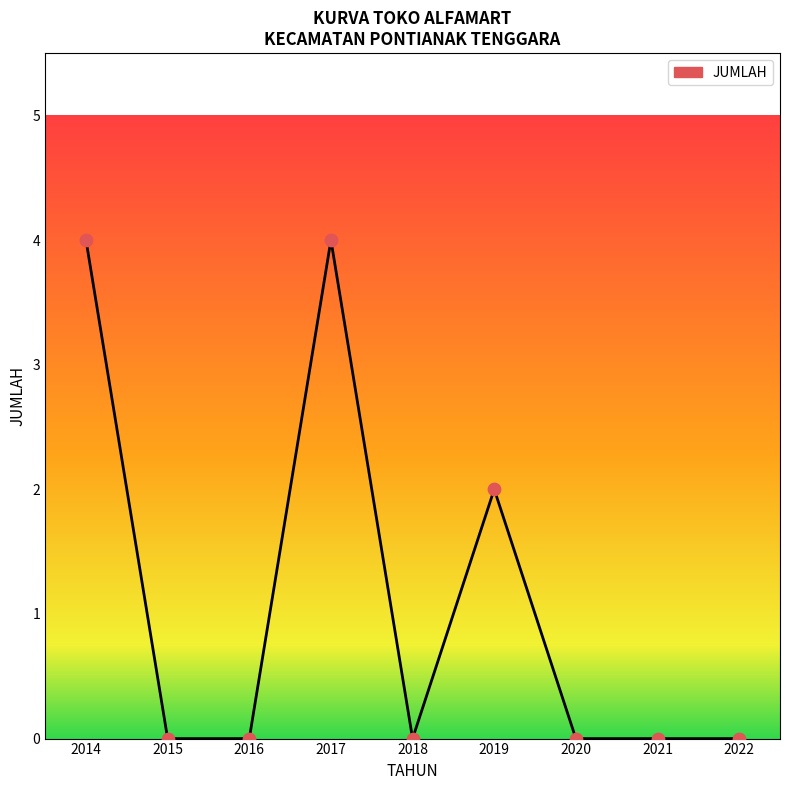

Which has a higher value, 2019 or 2020?

2019